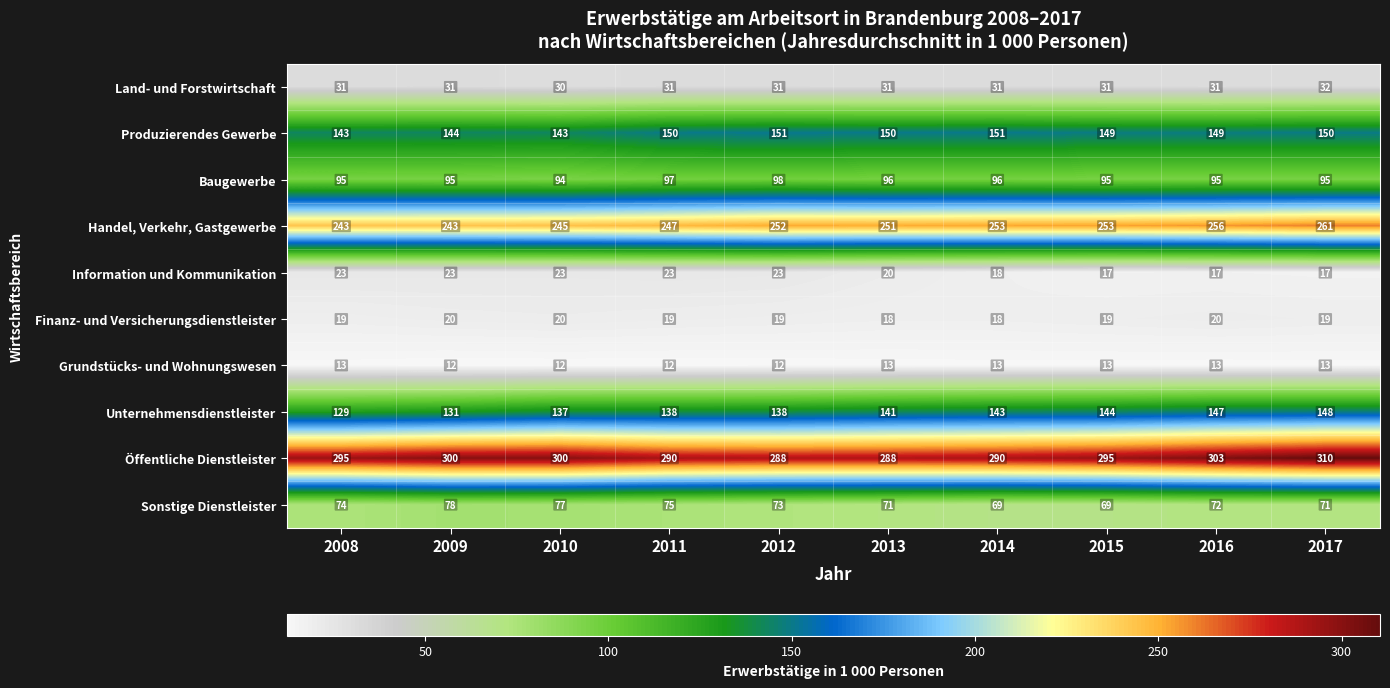

What is the sum of all Finanz- und Versicherungsdienstleister values?

191